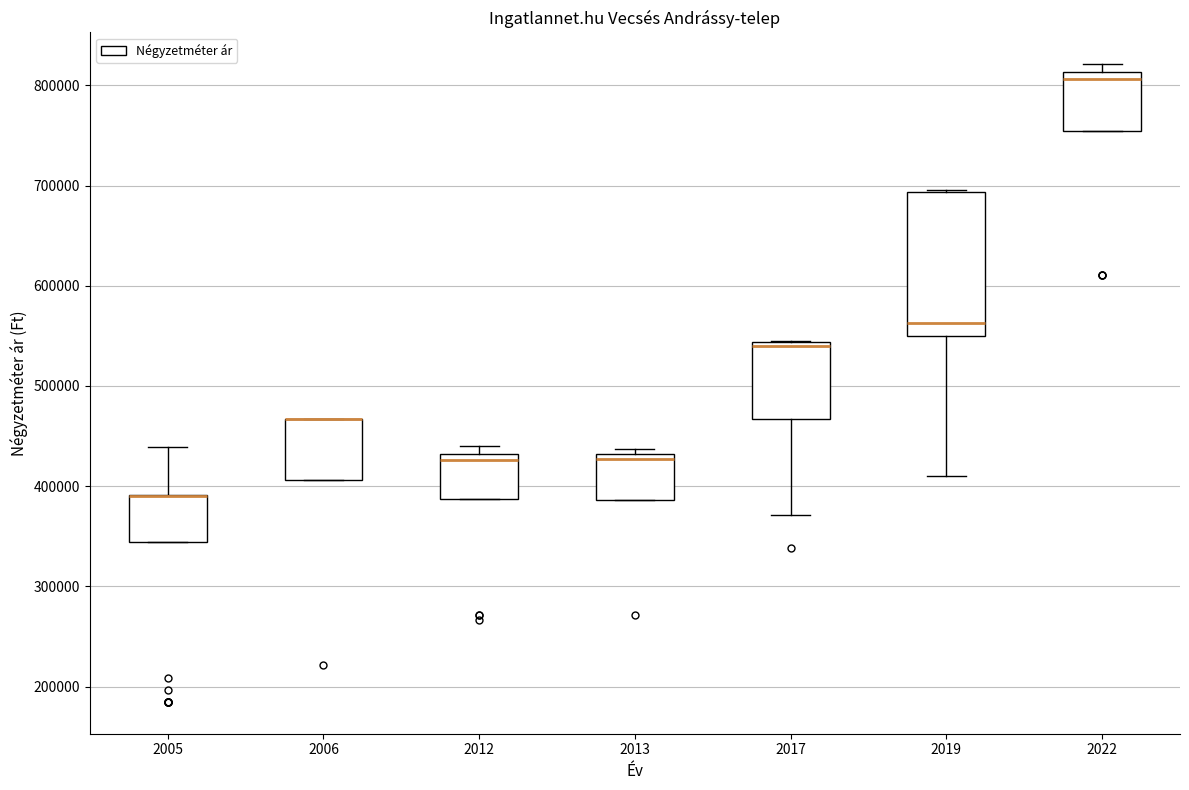

Where does the lower whisker of the box at x = 2019 end on the y-axis? The values are not printed on the chart, so give them approximately, as read against the axis.

410000